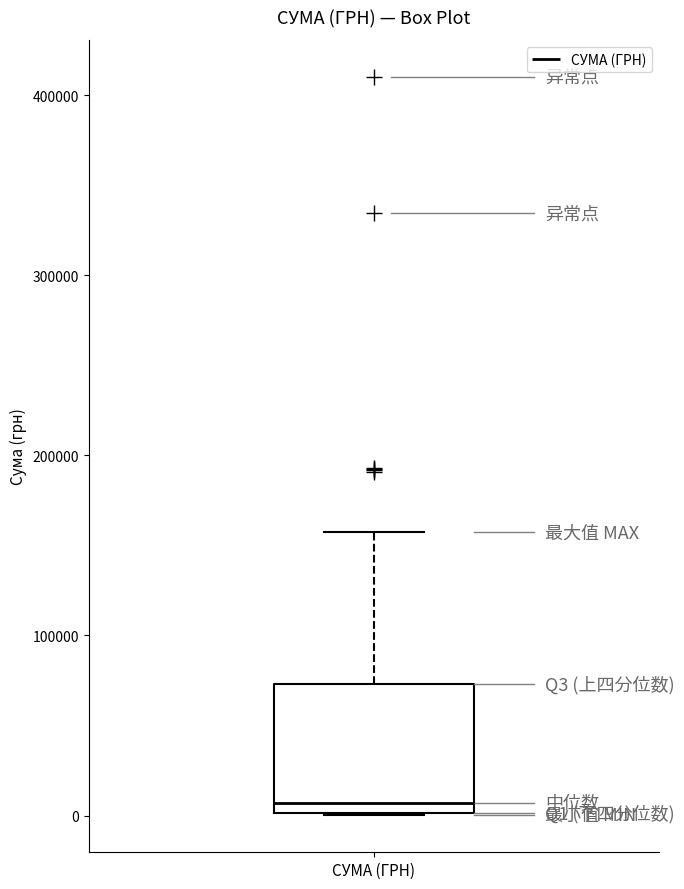

Read this box plot against the y-axis: the position of the median line, the range covered by the box, and the ends of both whiskers. The values are not printed on the chart, so give them approximately, as read against the axis.

median 10000, box 0 to 70000, whiskers 0 to 160000